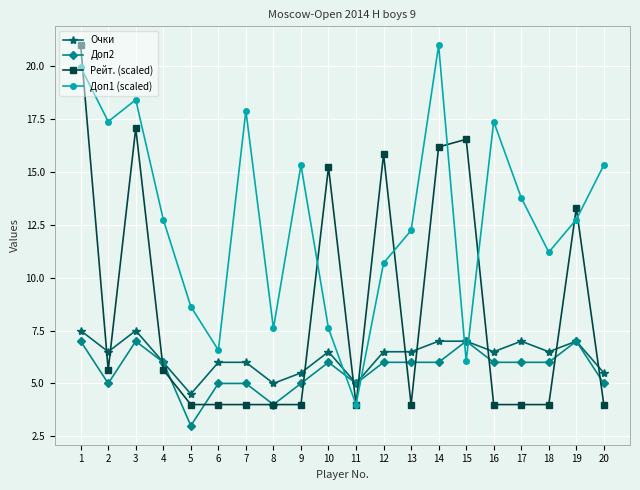

At which label is Доп1 (scaled) closest to 12?

13